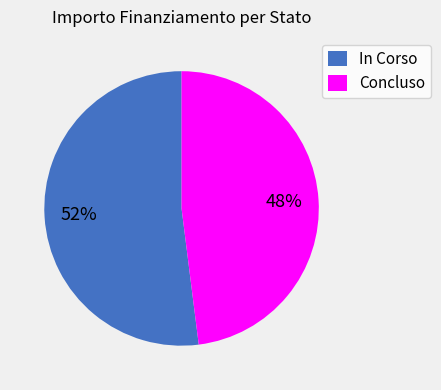

The In Corso slice represents 45% of the pie. True or false?

False